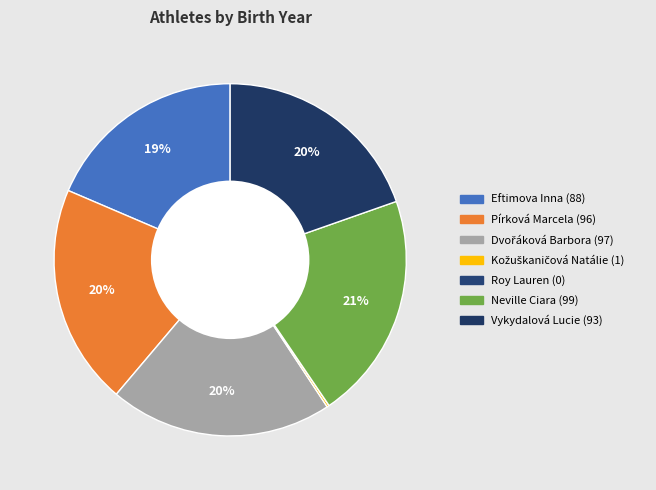

Which slice is the largest?

Neville Ciara